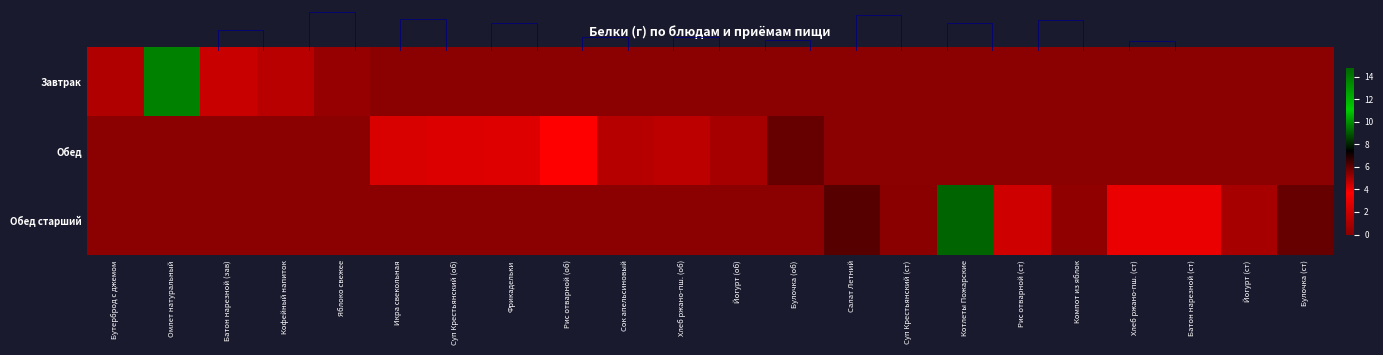

The value of Обед at Яблоко свежее is 3.9. True or false?

False